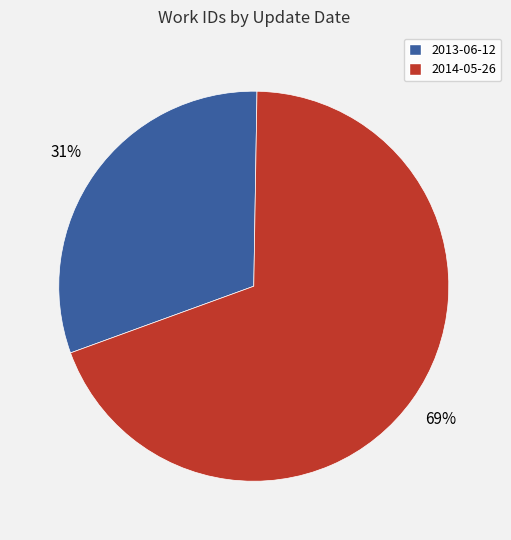

Do 2013-06-12 and 2014-05-26 together represent more than half of the pie?

Yes